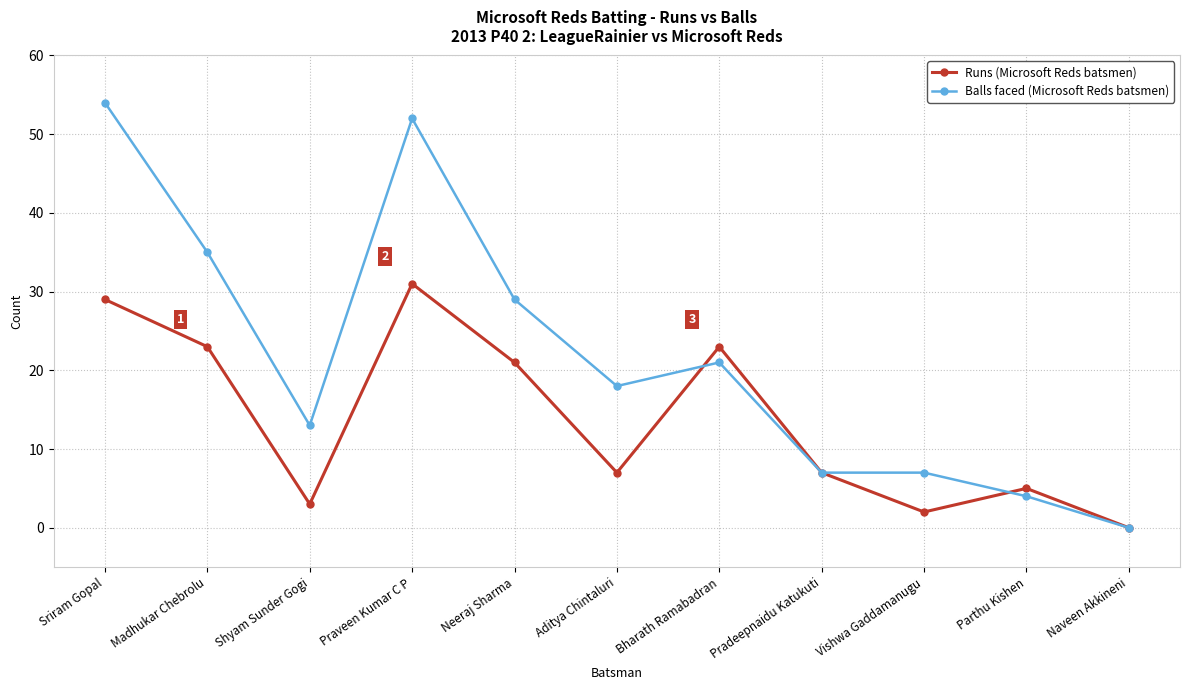

What is the greatest value displayed?

54